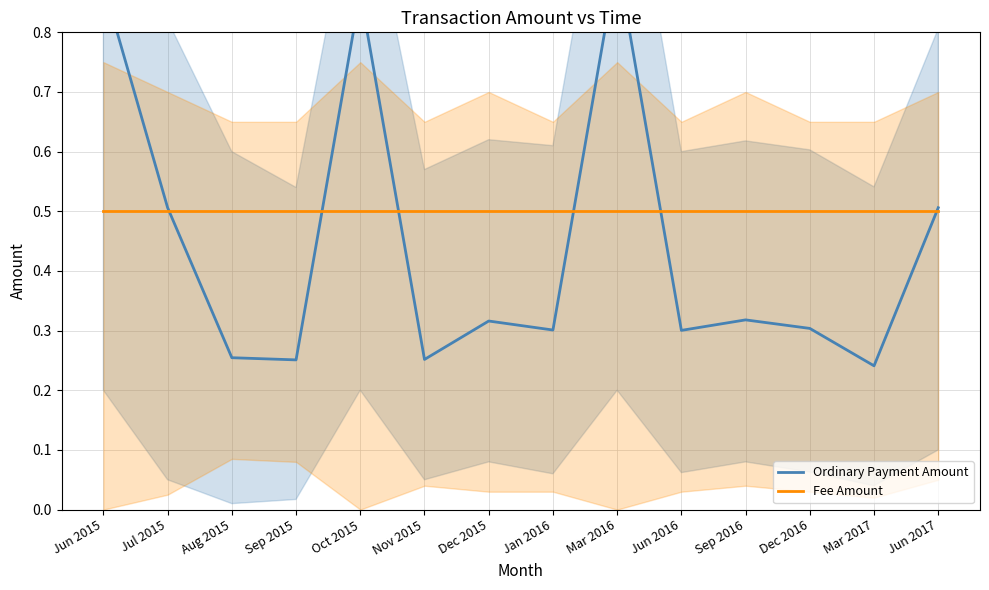

Which series has the widest spread of values?

Ordinary Payment Amount